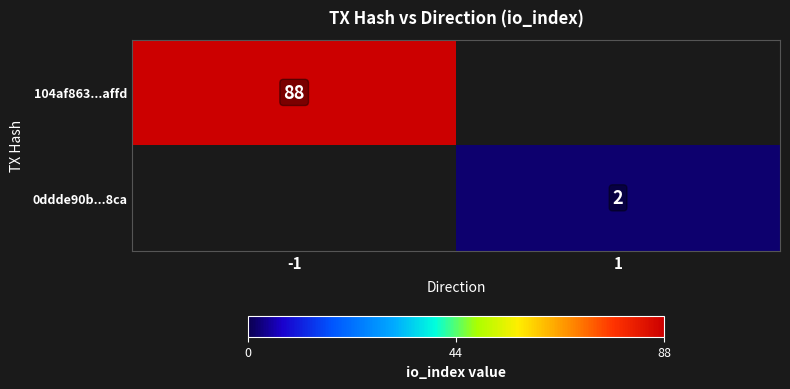

Between 1 and -1, which is larger?

-1